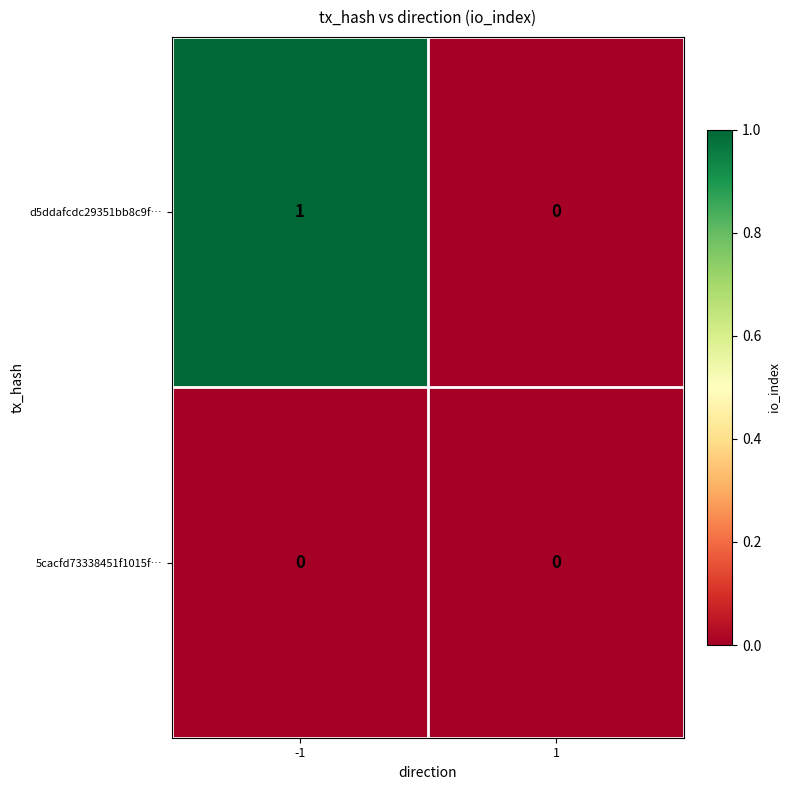

Which series changed the most between -1 and 1?

d5ddafcdc29351bb8c9f…